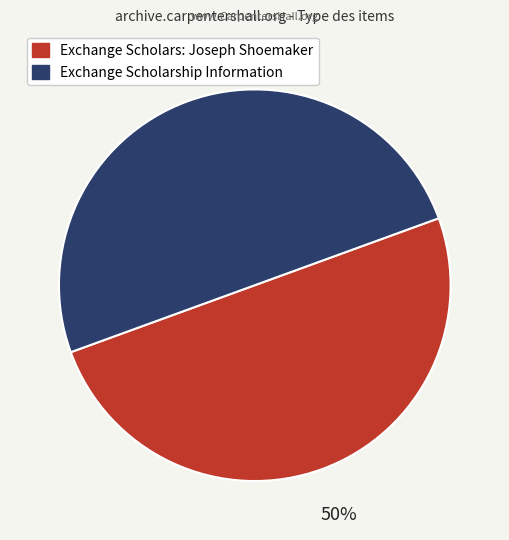

How many slices are in this pie chart?

2